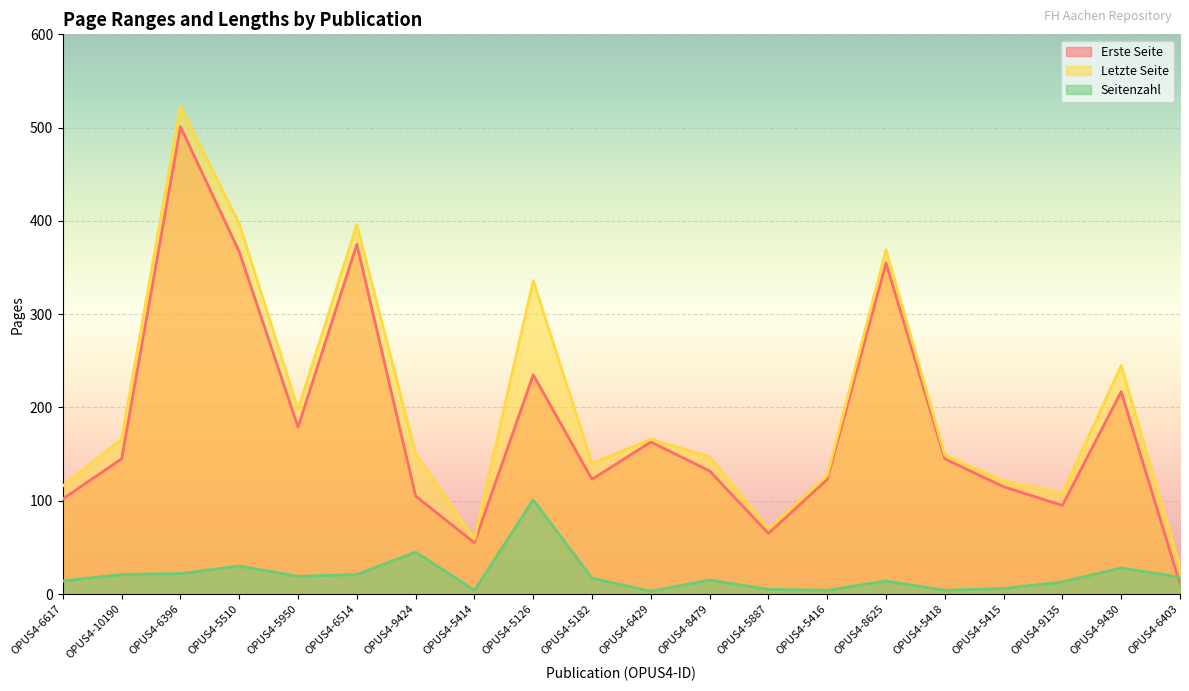

What is the difference between the highest and lowest values at OPUS4-5414?

55